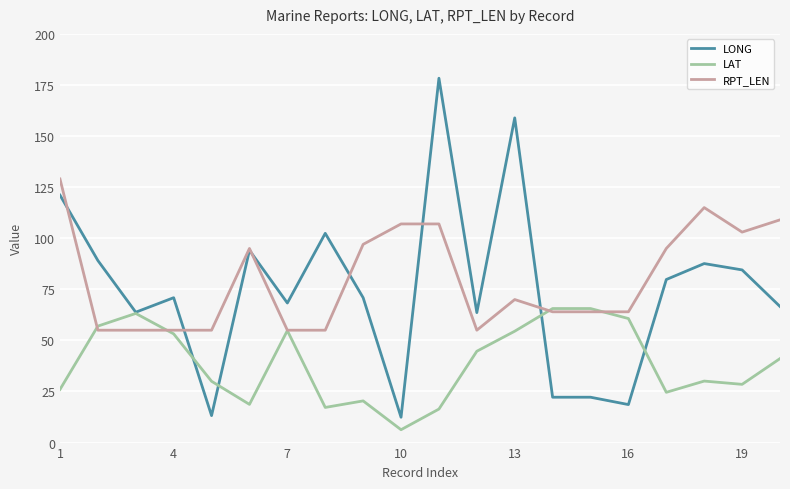

What is the smallest value displayed?

6.3